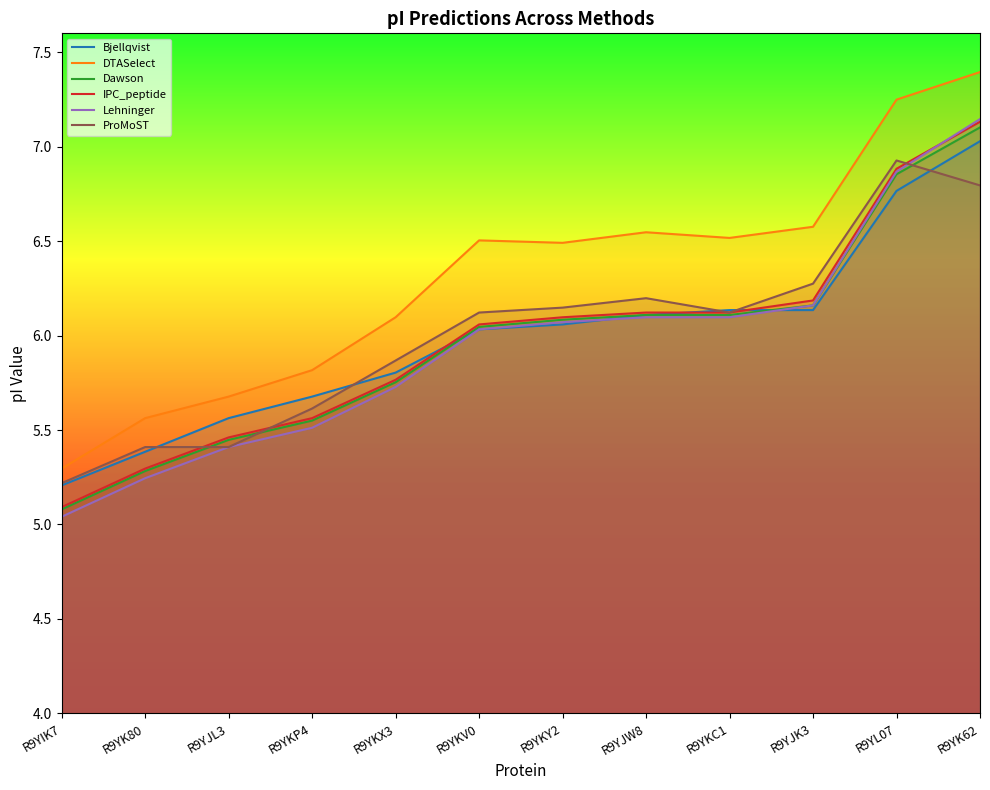

What is the label of the 10th point from the left?

R9YJK3